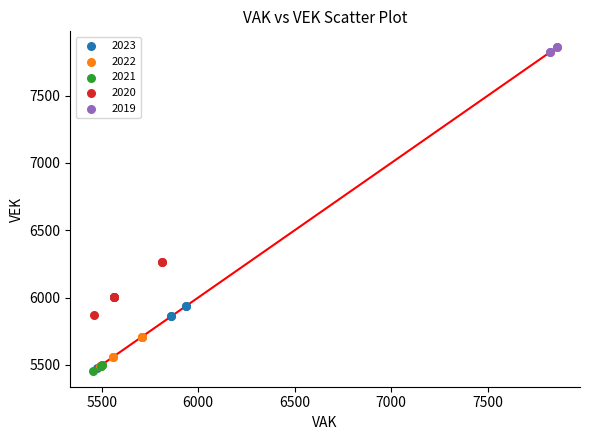

Which series contains the highest Y value?

2019